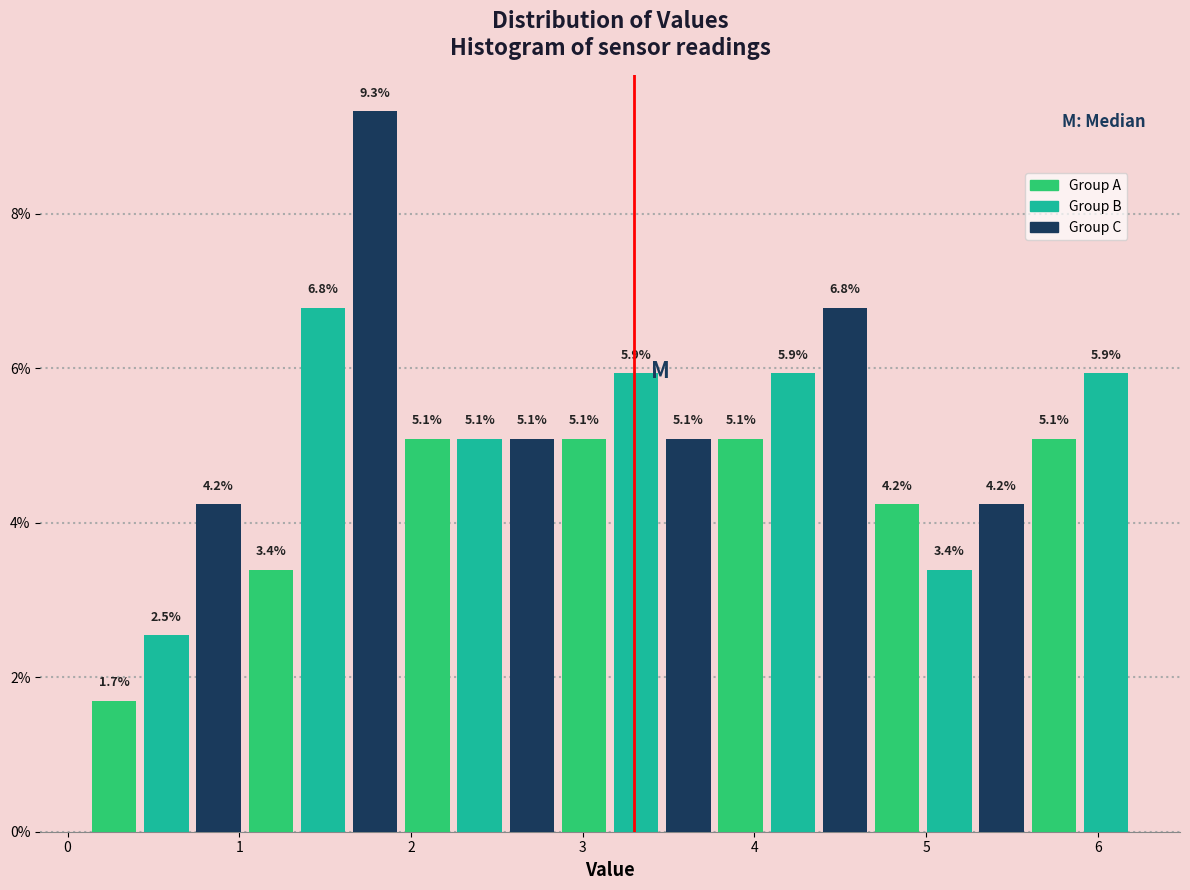

Around what value on the x-axis is the tallest bar? Give the approximate position of its centre, as read against the axis.

1.8